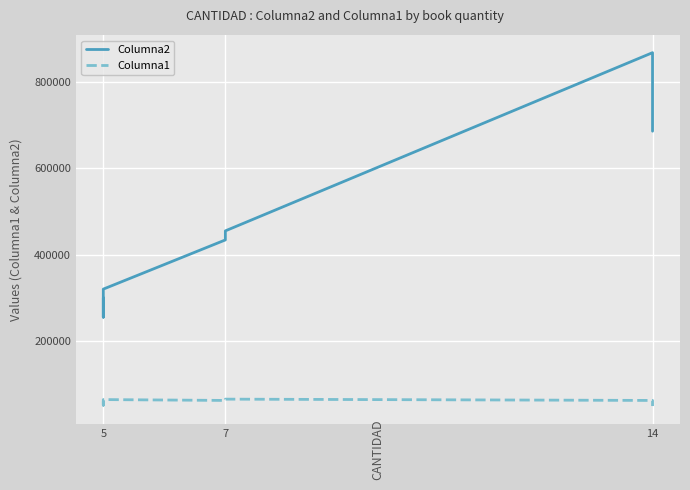

Which series has the largest total across all categories?

Columna2